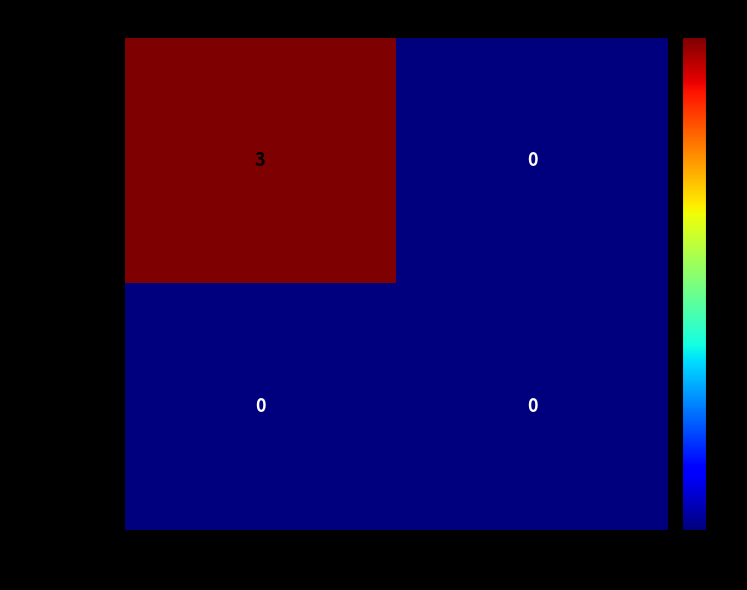

List the labels in order of 9e575598... value, largest first.

-1, 1